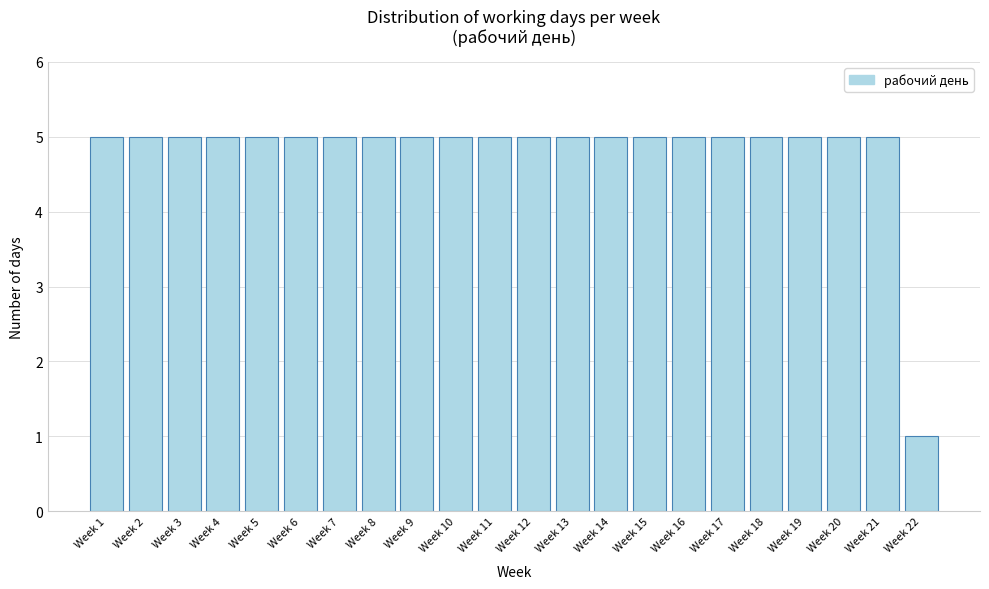

Reading left to right, list all the values displayed in this chart.

Week 1=5	Week 2=5	Week 3=5	Week 4=5	Week 5=5	Week 6=5	Week 7=5	Week 8=5	Week 9=5	Week 10=5	Week 11=5	Week 12=5	Week 13=5	Week 14=5	Week 15=5	Week 16=5	Week 17=5	Week 18=5	Week 19=5	Week 20=5	Week 21=5	Week 22=1